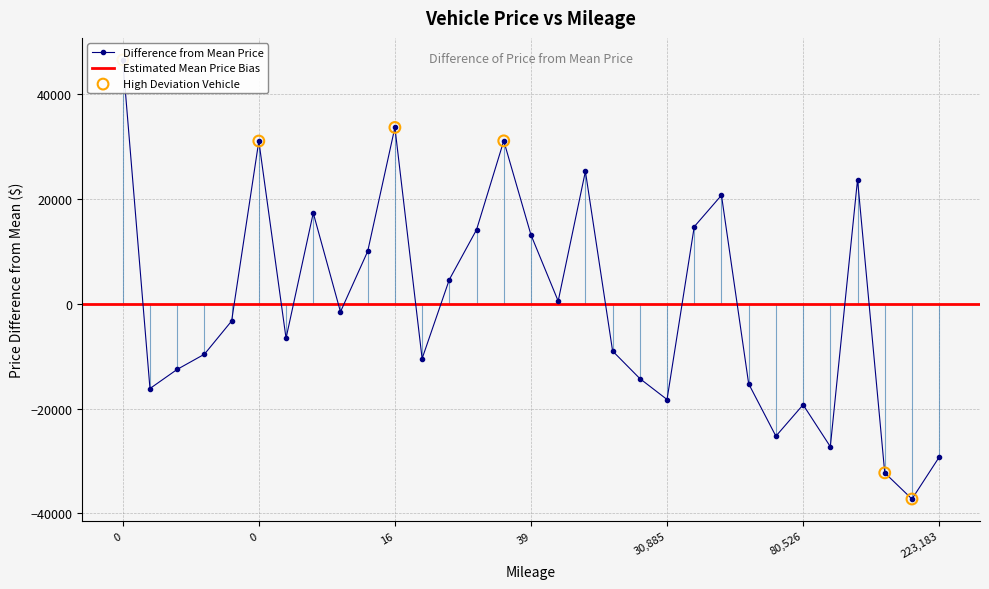

What is the change in value from 28 to 30?

+13710